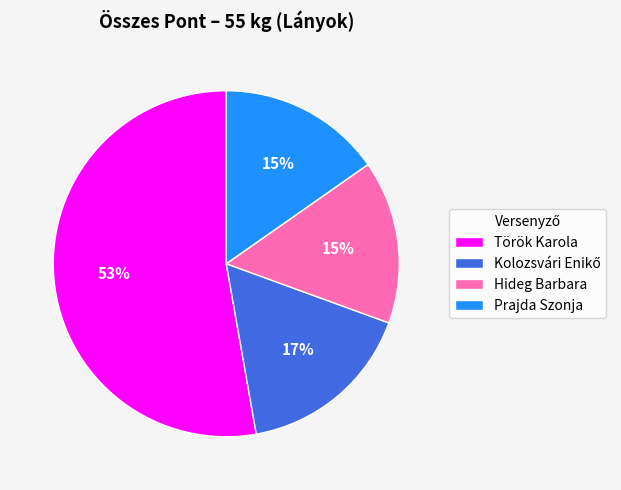

Count the number of slices in the pie.

4